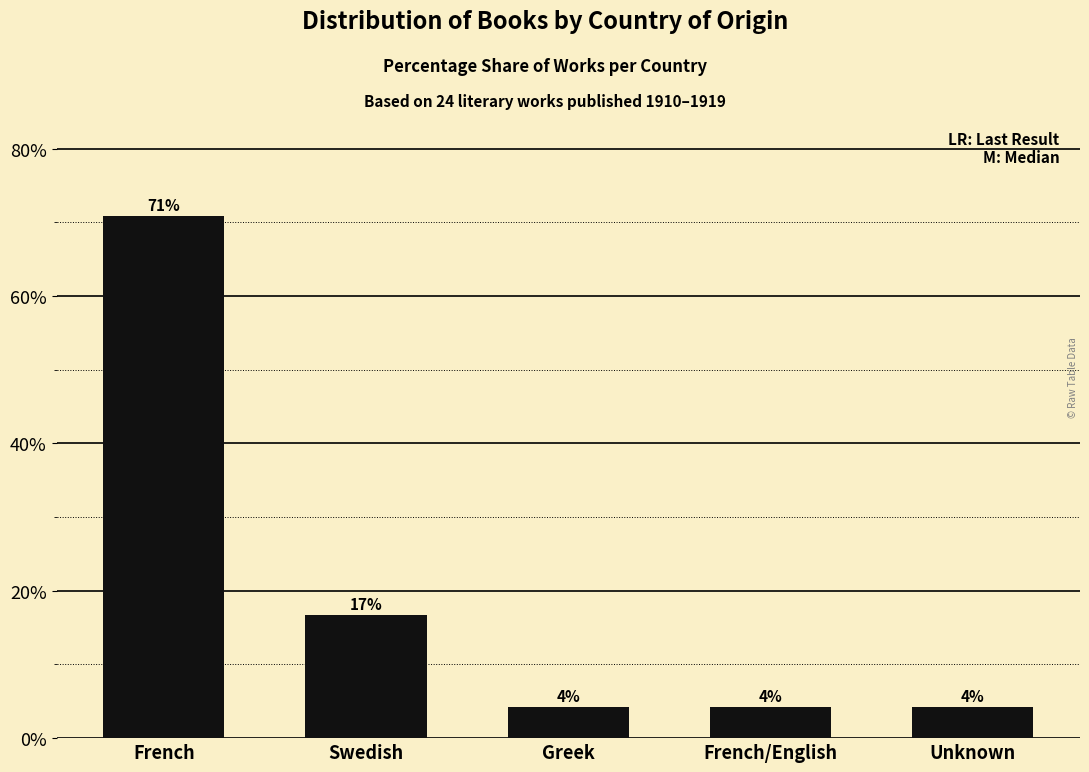

Between Swedish and Unknown, which is larger?

Swedish